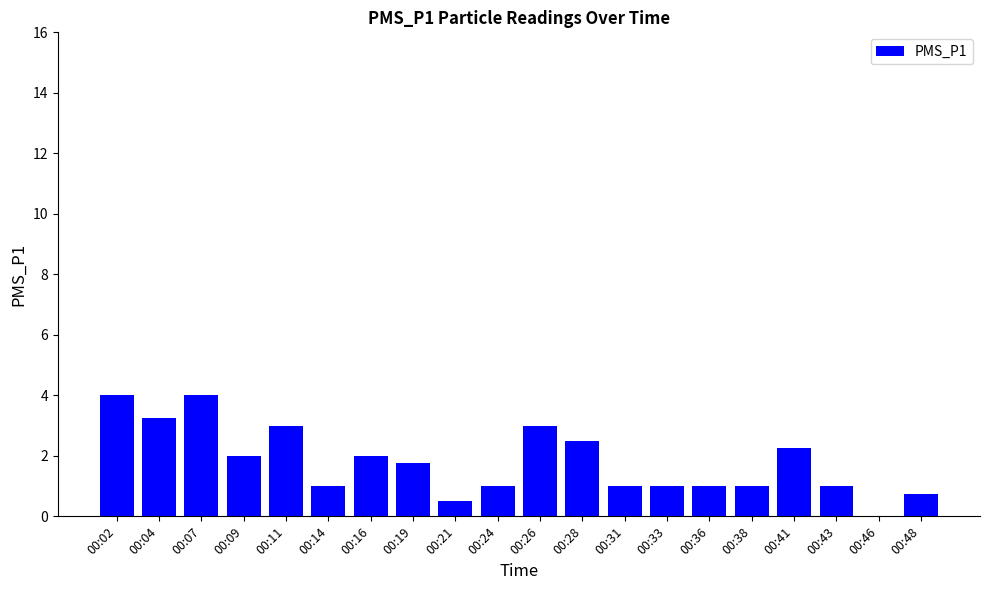

The chart shows a value of 1.7 at 00:33. True or false?

False